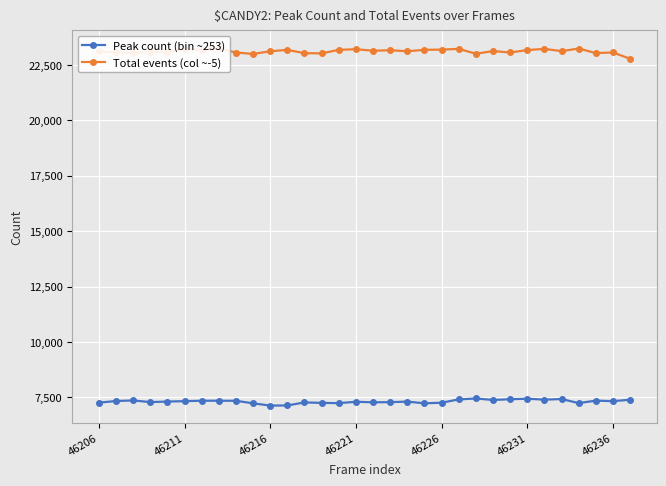

What are all the series names shown in the legend?

Peak count (bin ~253), Total events (col ~-5)